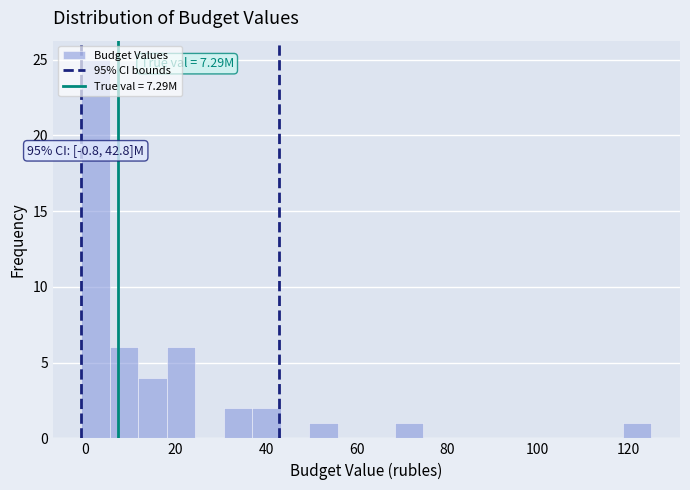

Around what value on the x-axis is the tallest bar? Give the approximate position of its centre, as read against the axis.

2